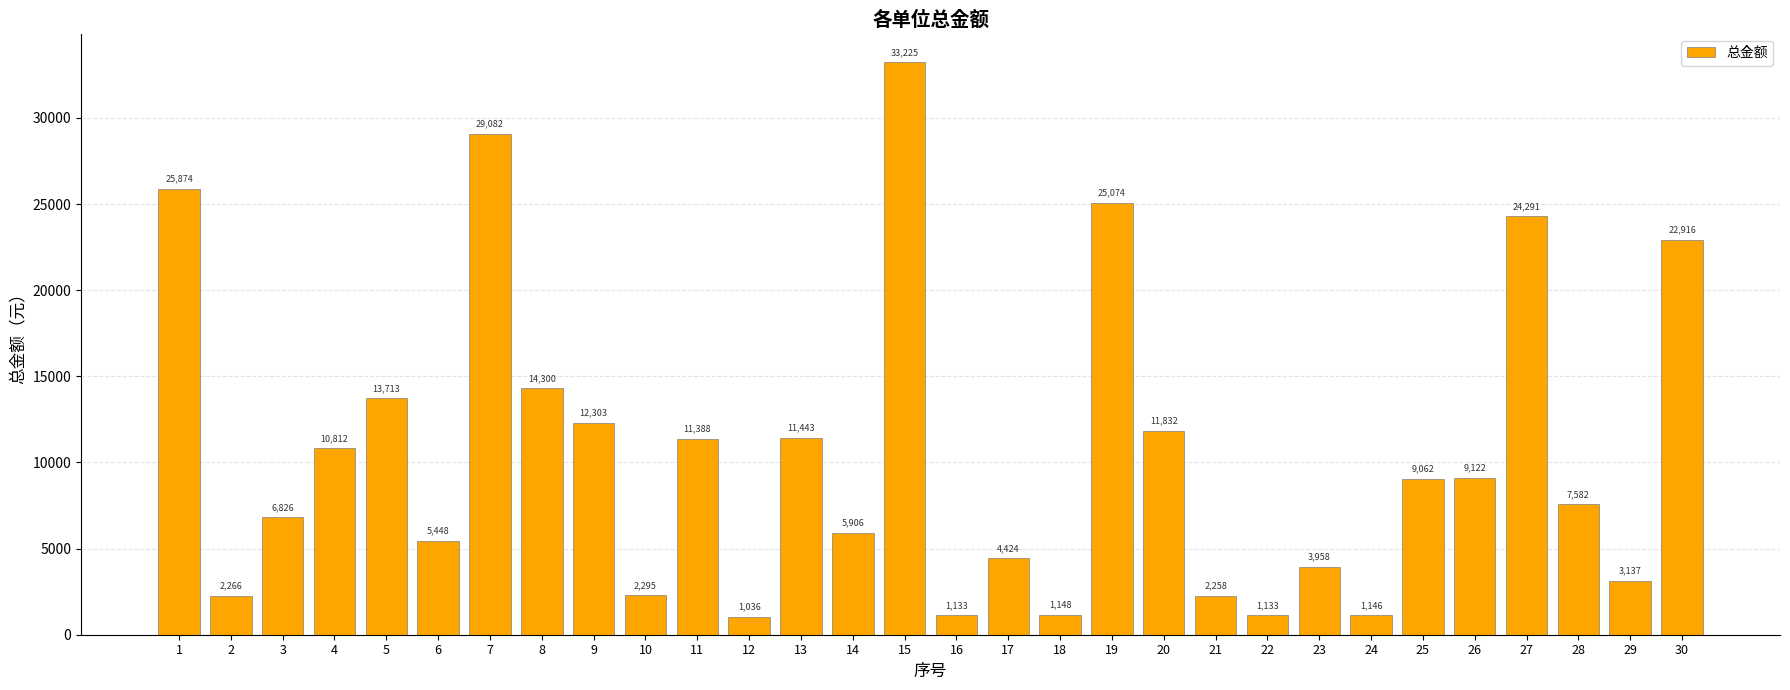

Where is the data nearest to the value 17130?

8